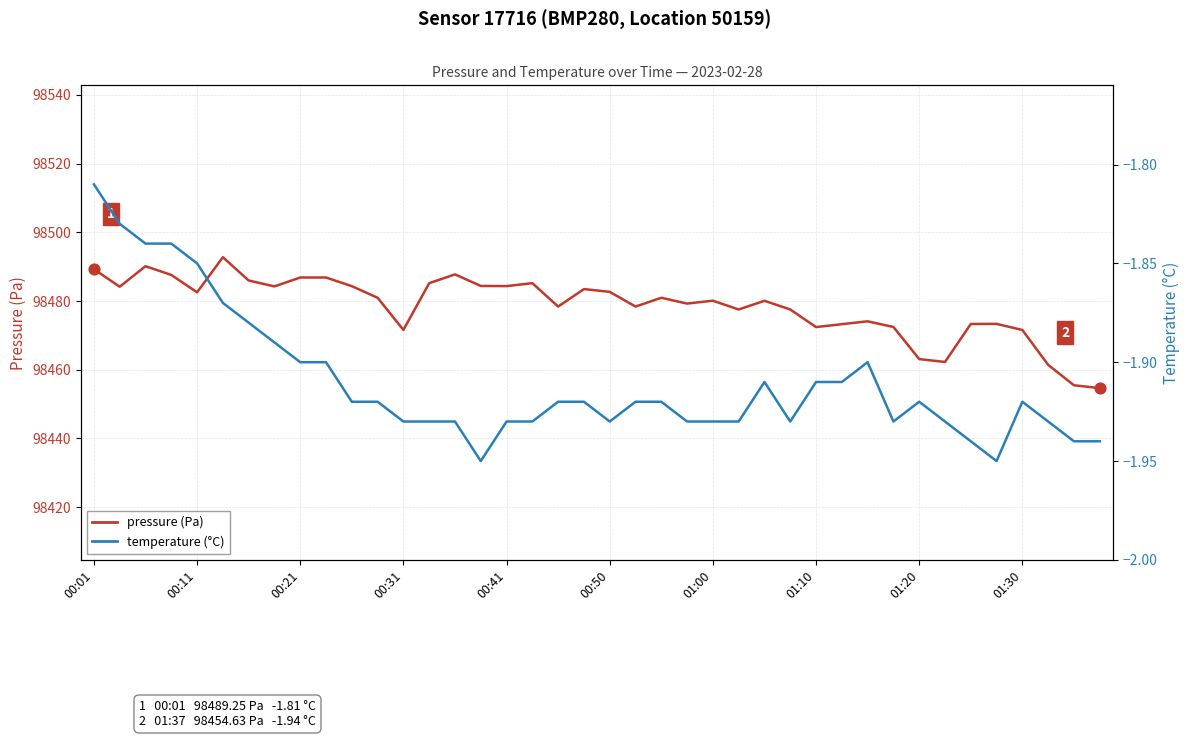

Which series contains the highest Y value?

pressure (Pa)